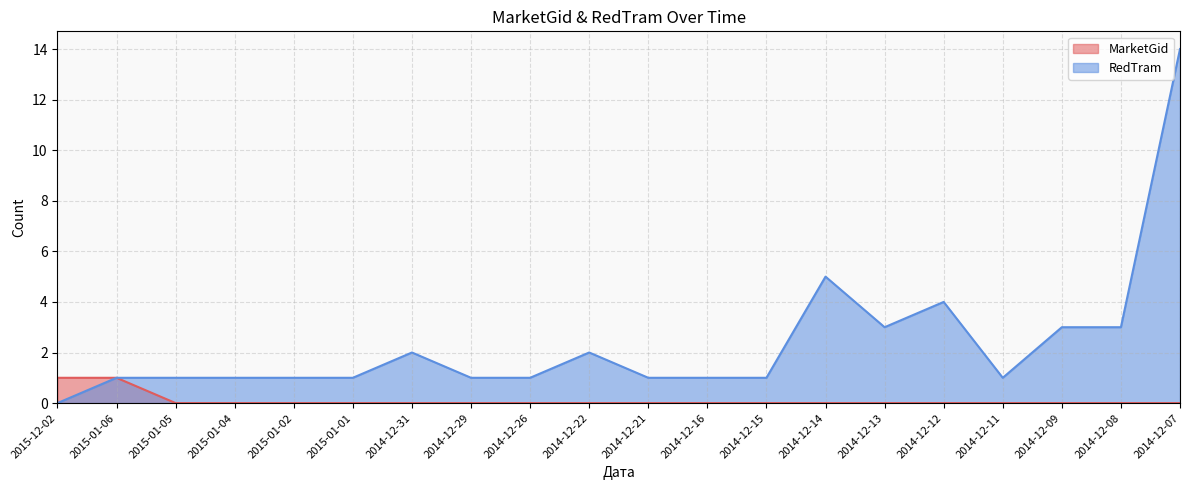

Is it true that RedTram equals 0 at 2014-12-31?

False